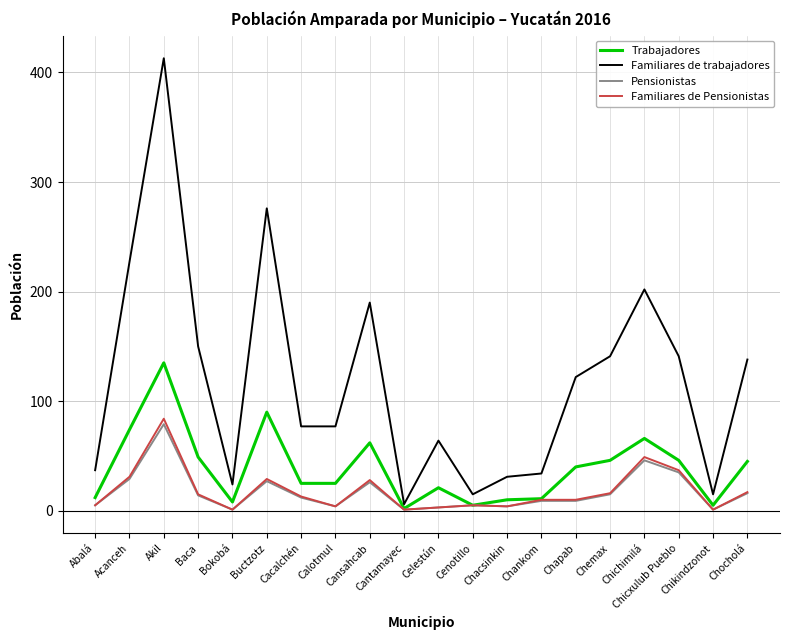

Where is the first local minimum for Familiares de trabajadores?

Bokobá